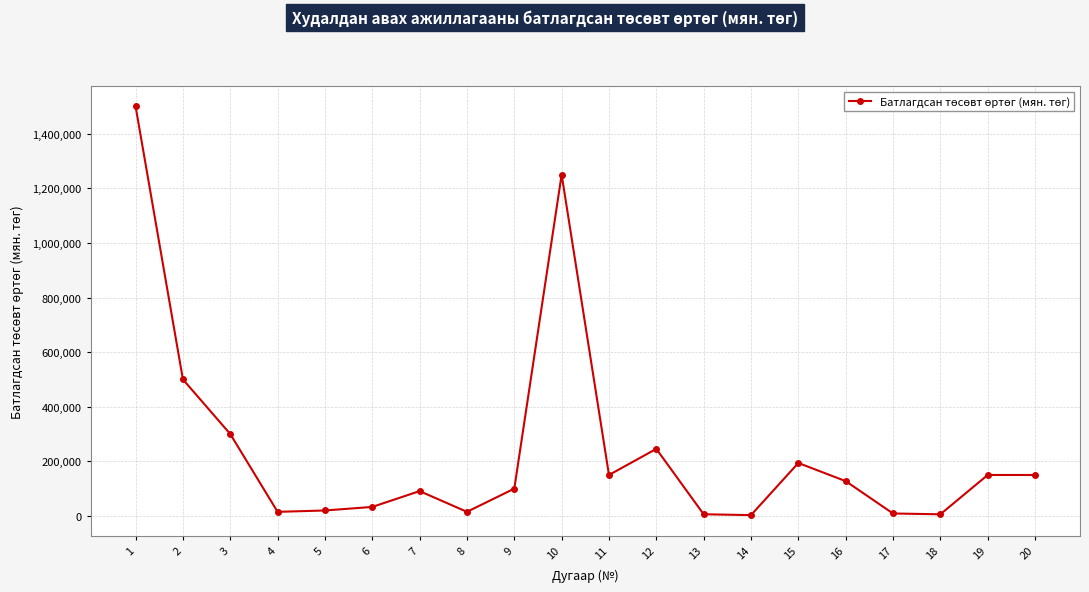

The value at 19 is 150000. True or false?

True